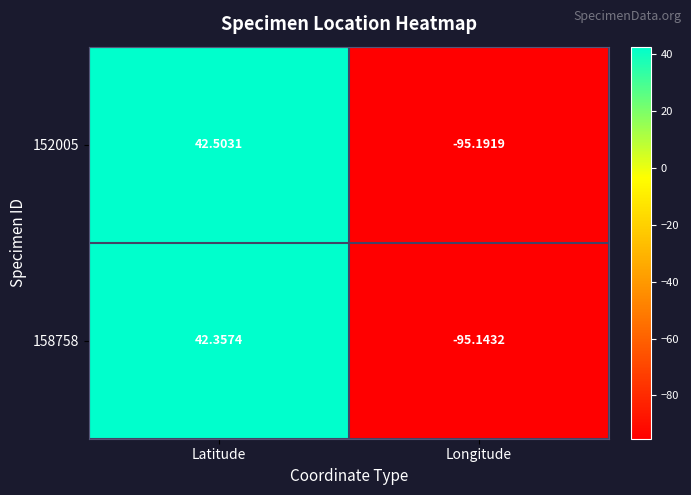

Which category has the highest value in the 158758 series?

Latitude